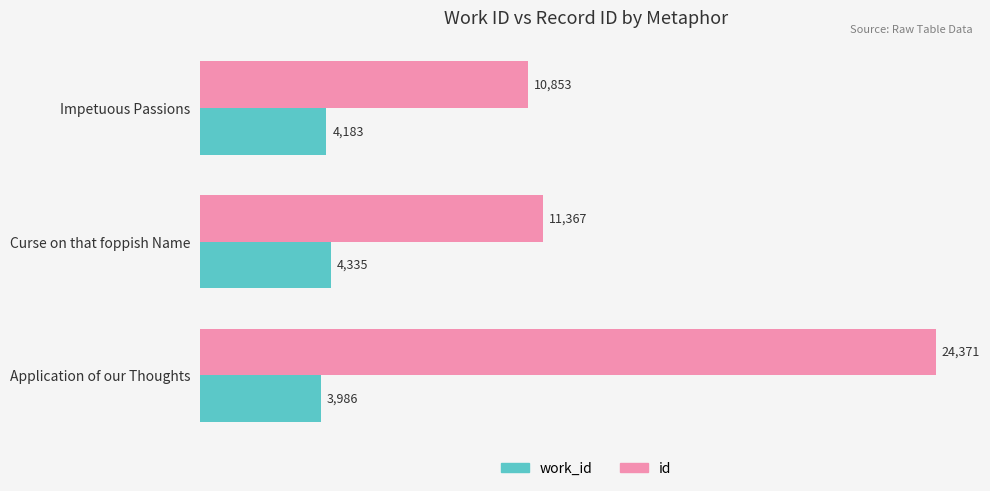

What is the sum of all work_id values?

12504